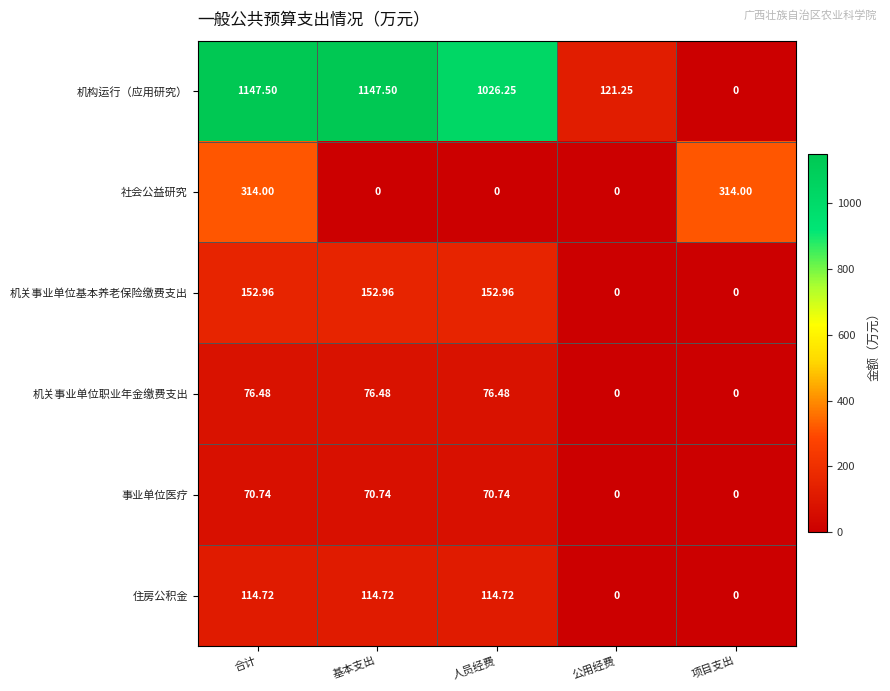

Where is 机构运行（应用研究） nearest to the value 573?

公用经费